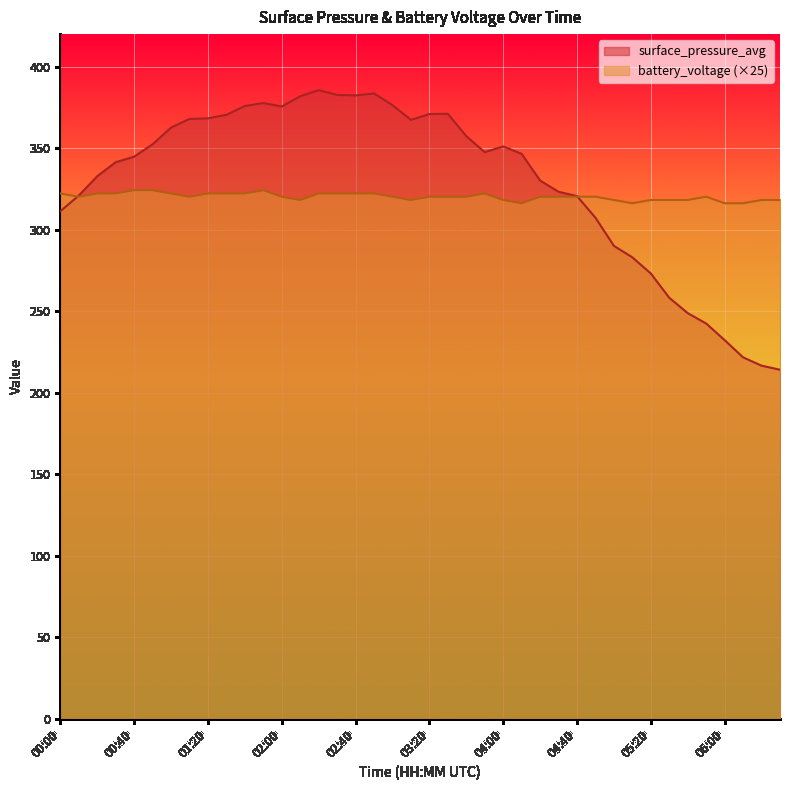

What is the value of the surface_pressure_avg point at the 18th from the left?

383.6